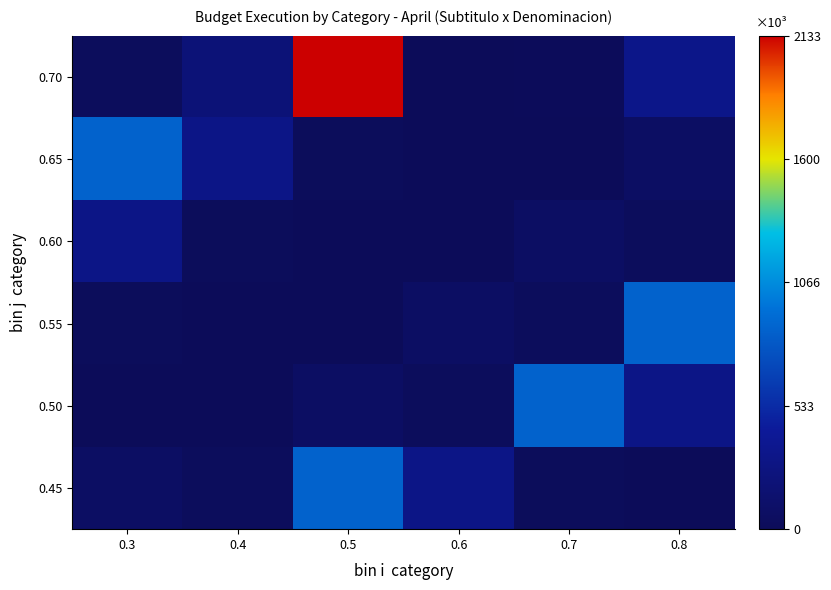

Reading left to right, what are all the values shown in this chart?

0.70: 0.3=23602	0.4=207454	0.5=2133812	0.6=2006	0.7=9620	0.8=322984
0.65: 0.3=859953	0.4=305387	0.5=14680	0.6=6743	0.7=0	0.8=70184
0.60: 0.3=305387	0.4=14680	0.5=6743	0.6=0	0.7=70184	0.8=26598
0.55: 0.3=14680	0.4=6743	0.5=0	0.6=70184	0.7=26598	0.8=859953
0.50: 0.3=6743	0.4=0	0.5=70184	0.6=26598	0.7=859953	0.8=305387
0.45: 0.3=70184	0.4=26598	0.5=859953	0.6=305387	0.7=14680	0.8=6743